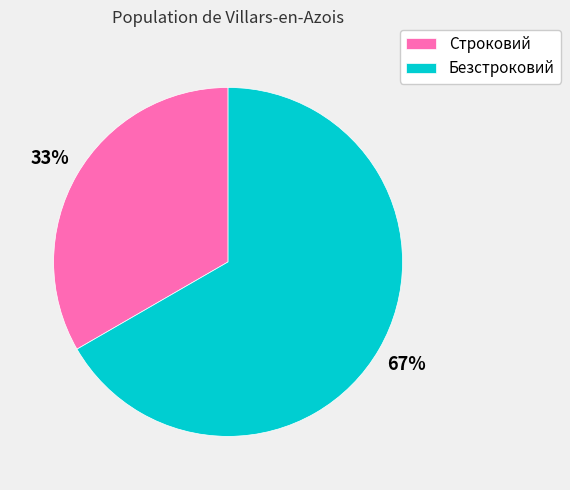

The Безстроковий slice represents 67% of the pie. True or false?

True